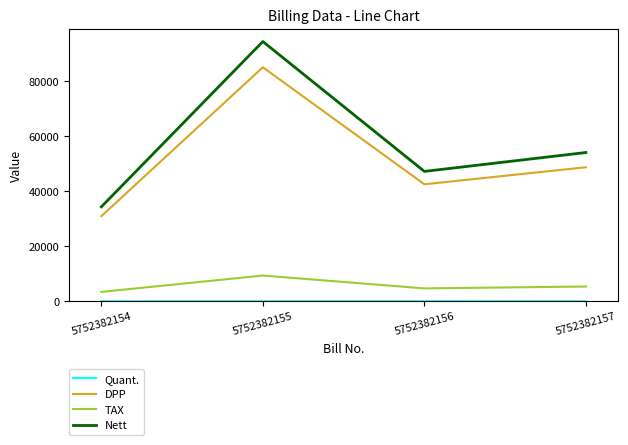

Which series changed the most between 5752382154 and 5752382156?

Nett